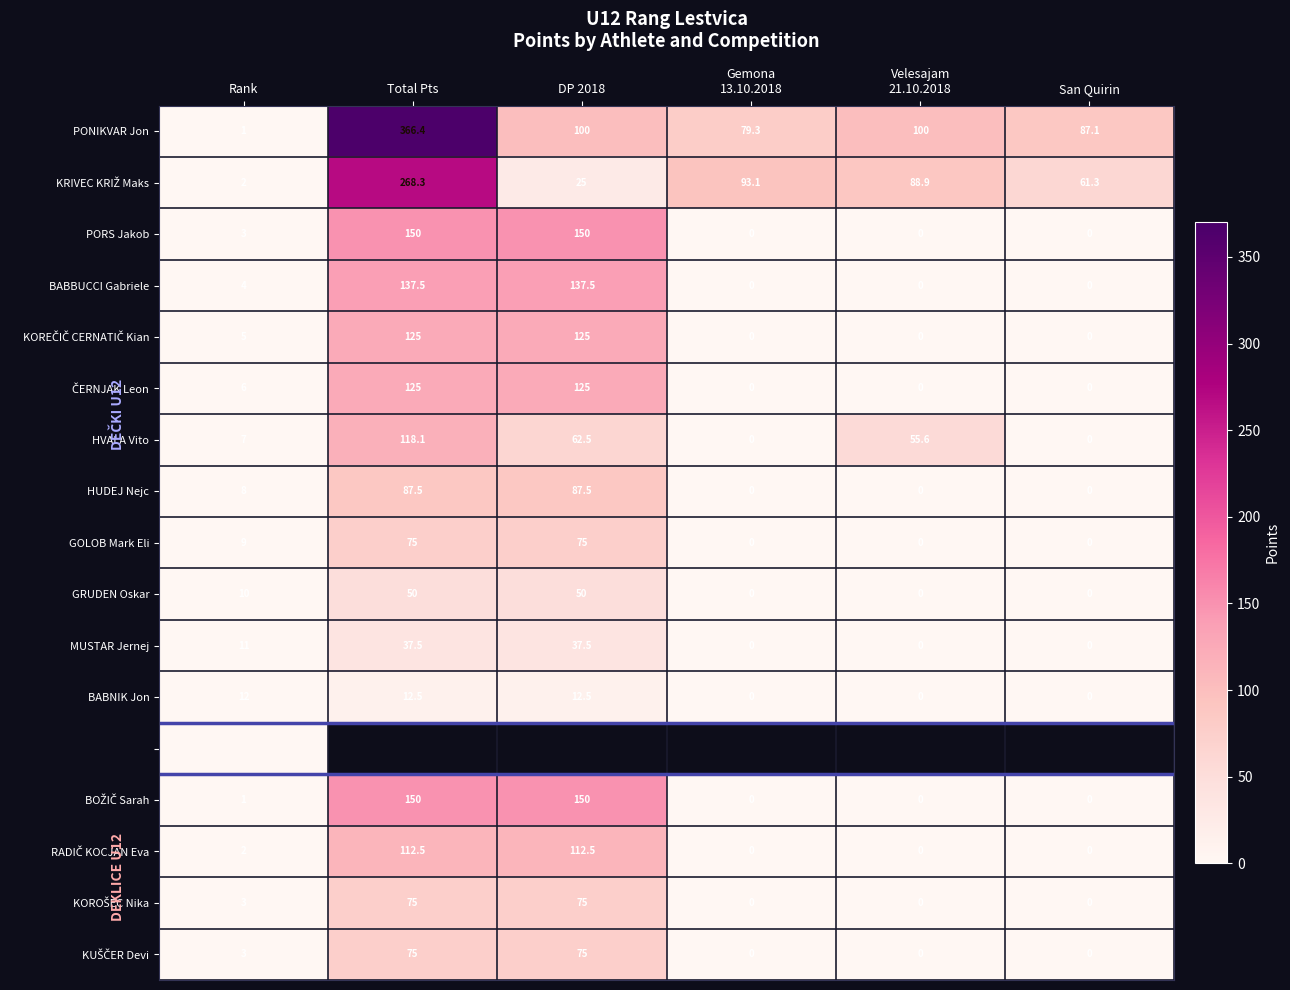

What is the sum of the PONIKVAR Jon values at San Quirin and DP 2018?

187.1